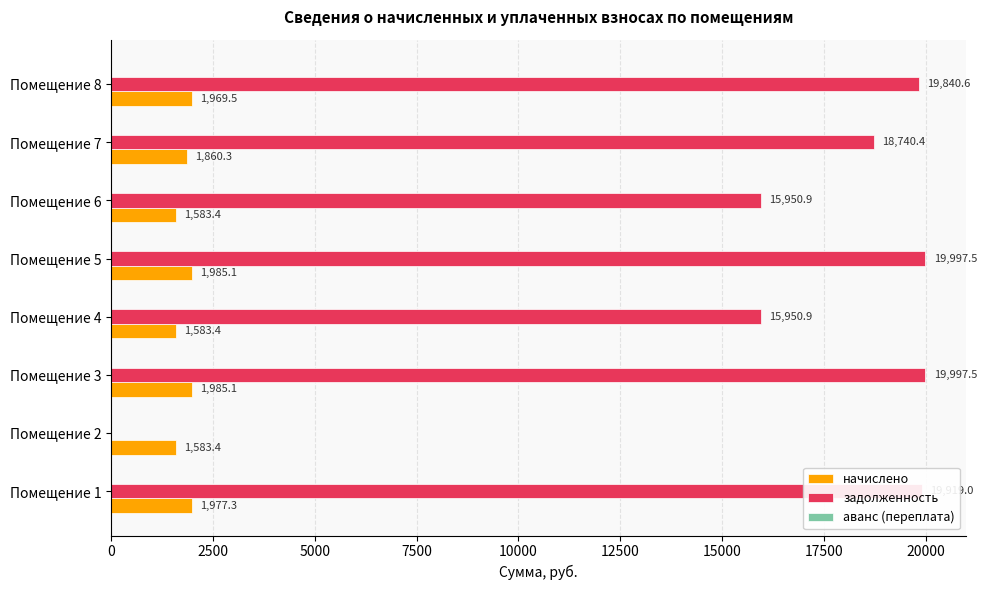

How many data points in начислено are above 1969?

4